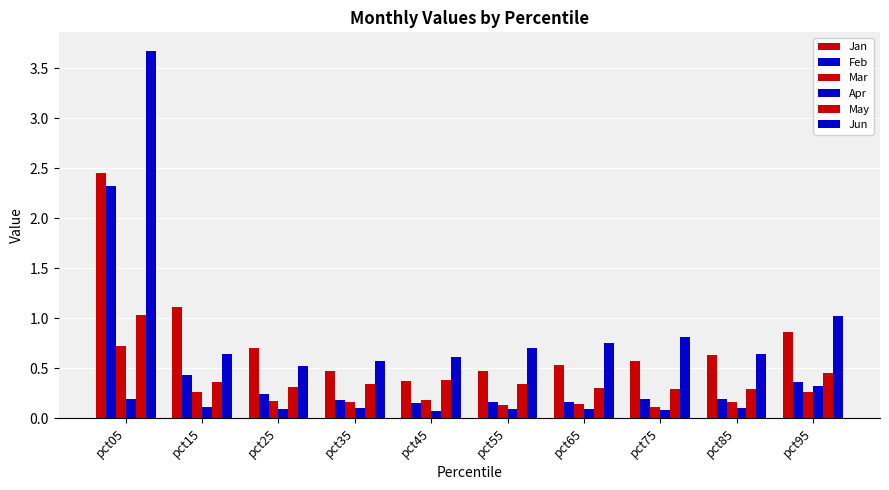

How many bars are there in total?

60